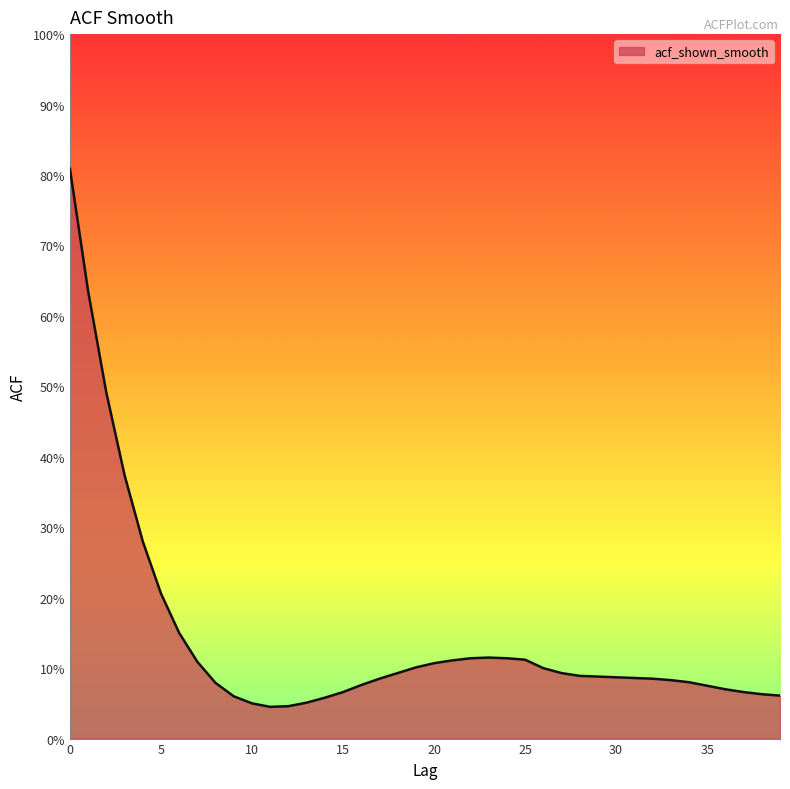

Does the chart have visible grid lines?

No